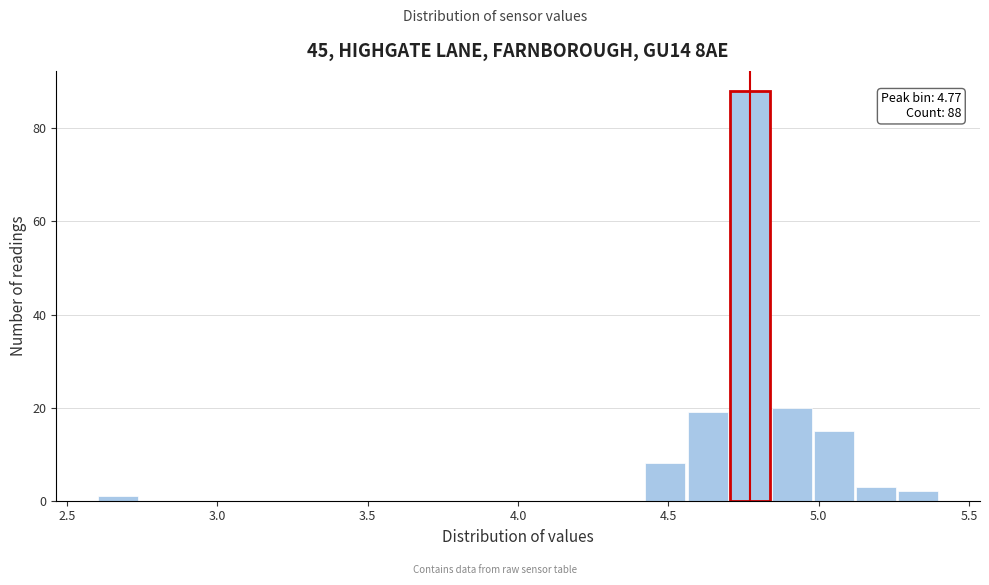

Around what value on the x-axis is the tallest bar? Give the approximate position of its centre, as read against the axis.

4.75